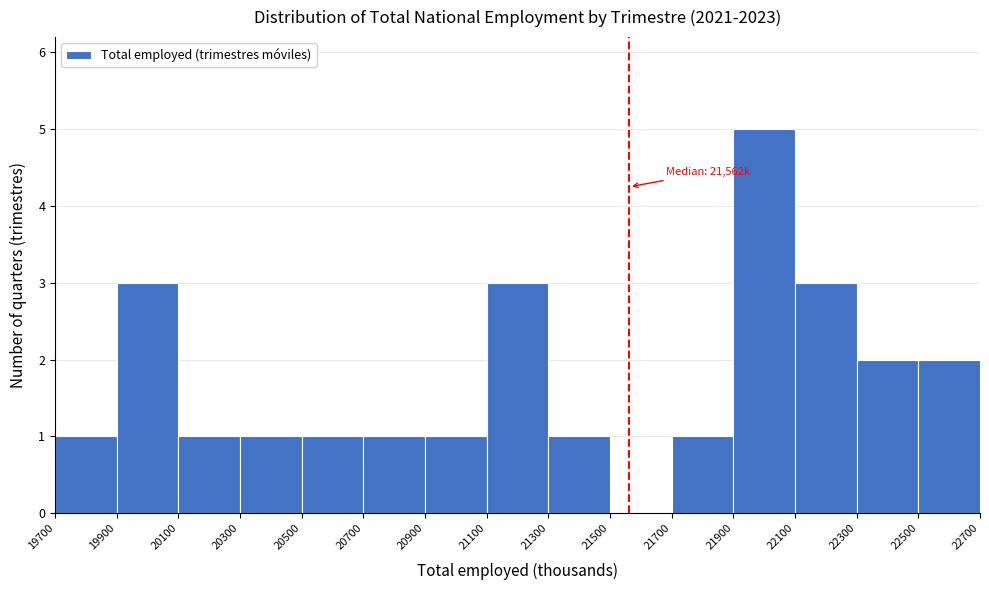

Which range on the x-axis has the tallest bar?

21900 to 22100